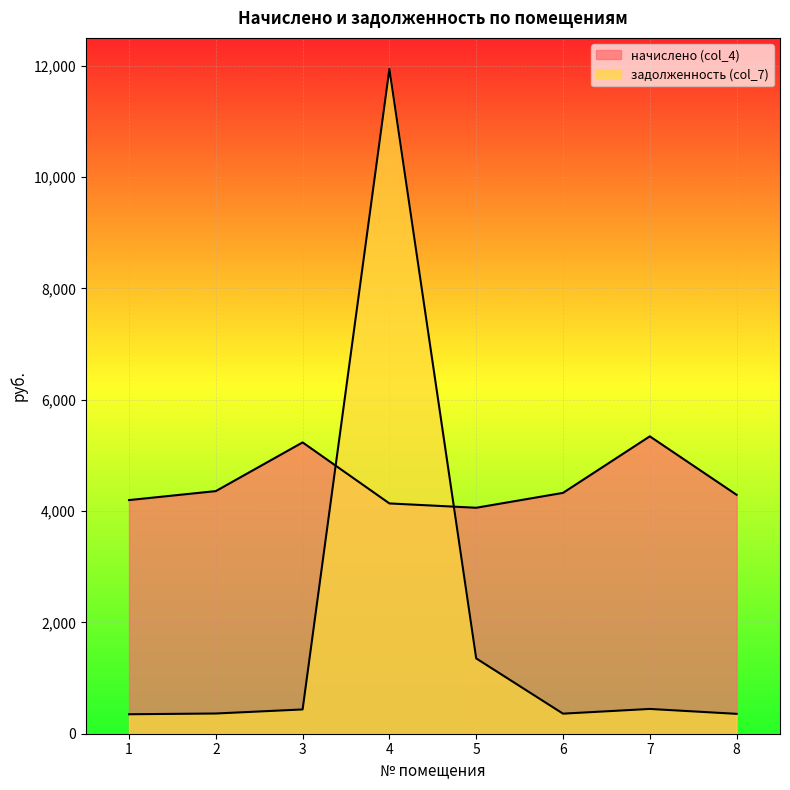

Is it true that начислено (col_4) equals 4326.5 at 6?

True